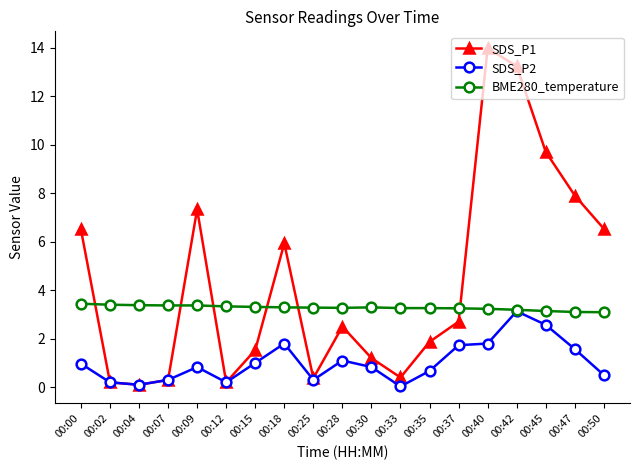

Where do BME280_temperature and SDS_P1 first cross each other?

00:00 and 00:02